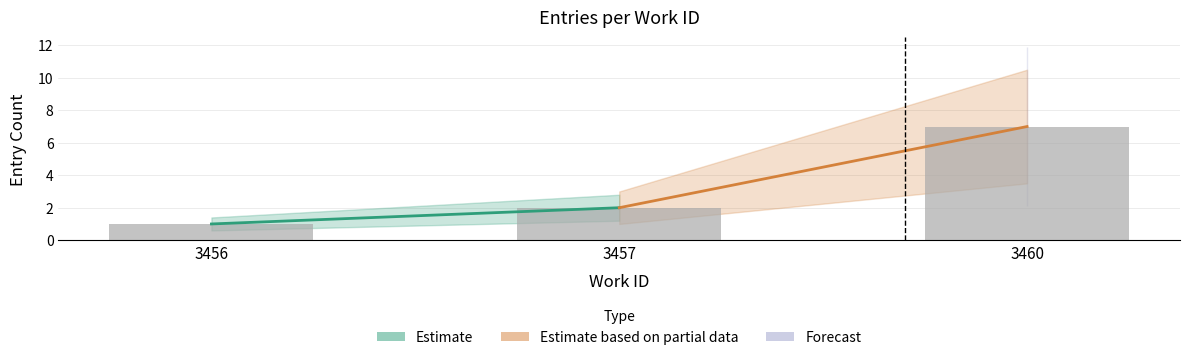

Where is the data nearest to the value 4?

3457